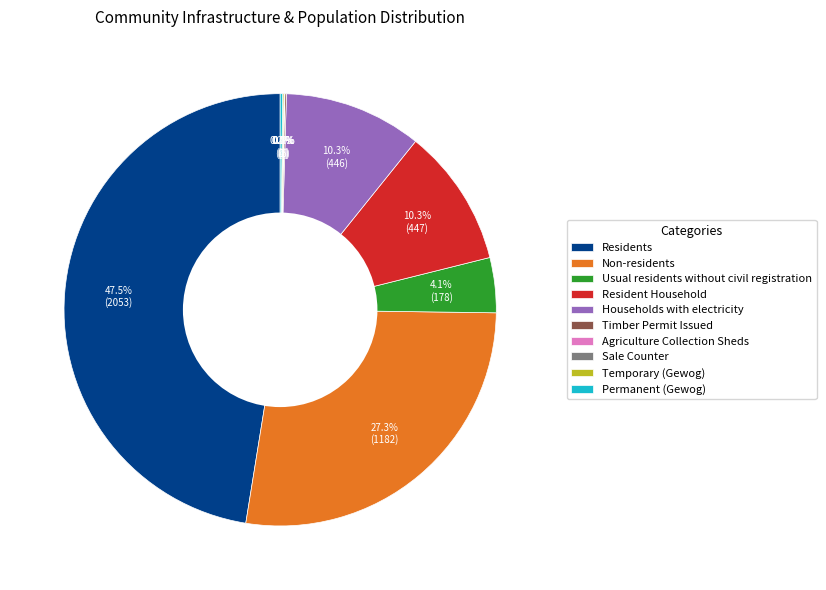

Between Non-residents and Resident Household, which is larger?

Non-residents